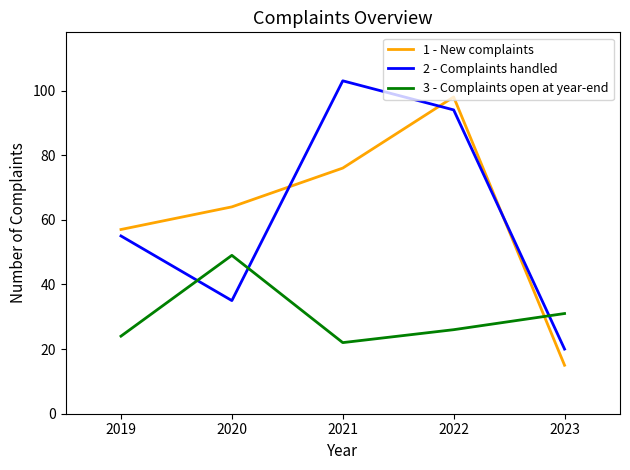

True or false: 2 - Complaints handled has a value of 94 at 2022.

True